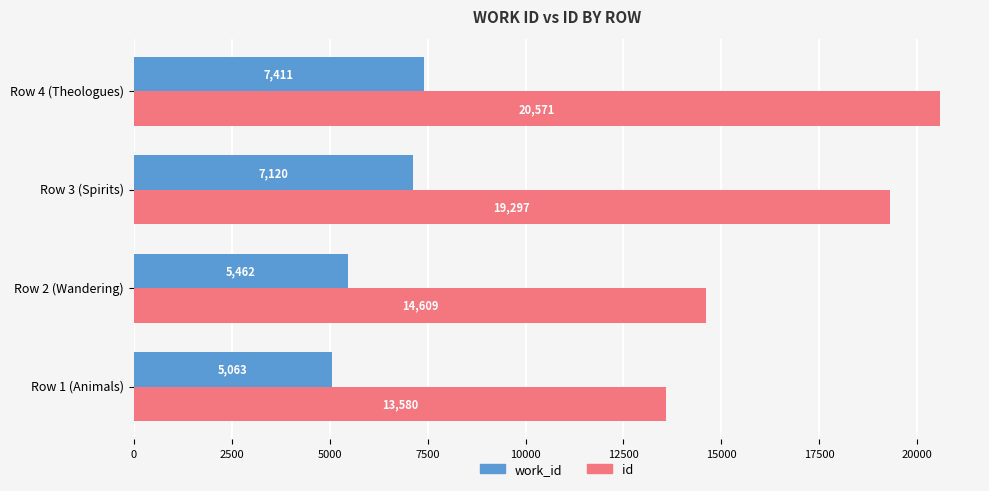

What is the minimum value shown in the chart?

5063